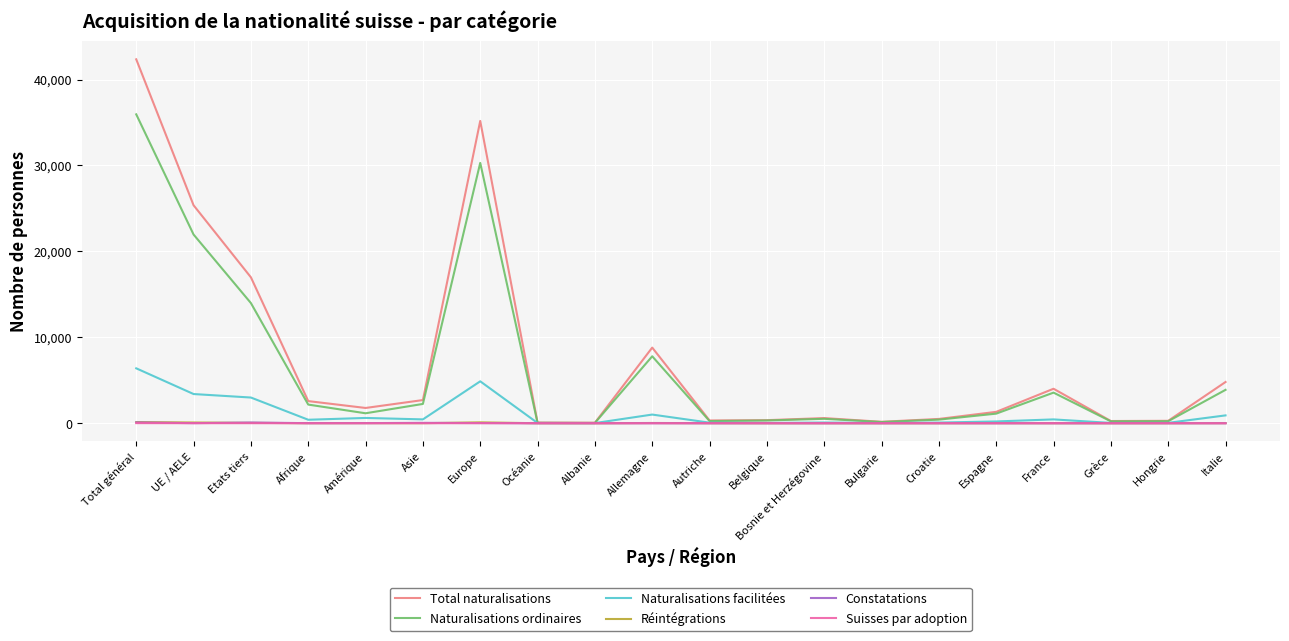

What is the total value across all series at Belgique?

716